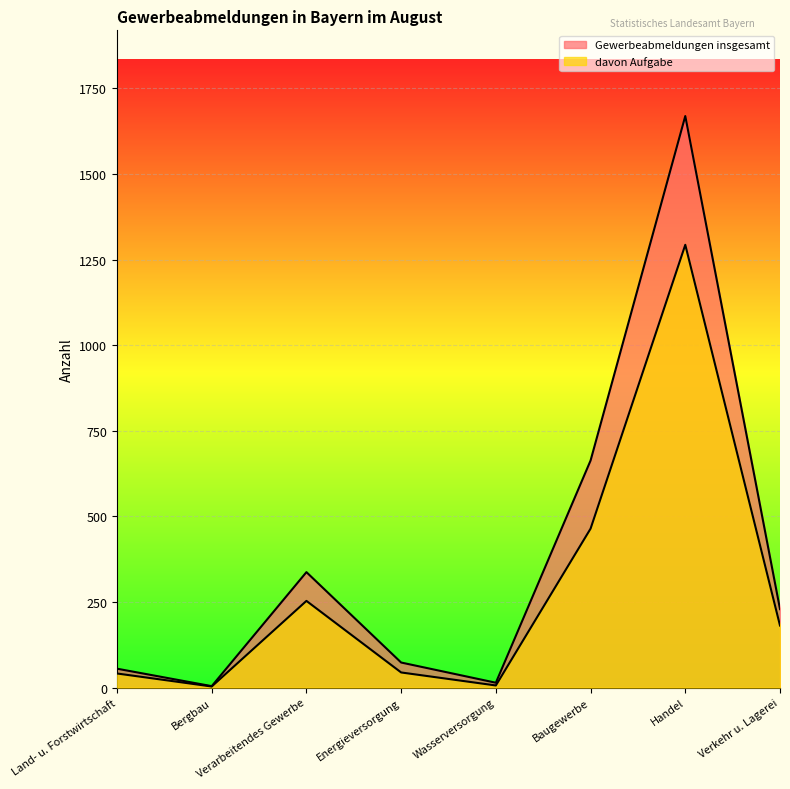

Which series changed the most between Land- u. Forstwirtschaft and Verkehr u. Lagerei?

Gewerbeabmeldungen insgesamt